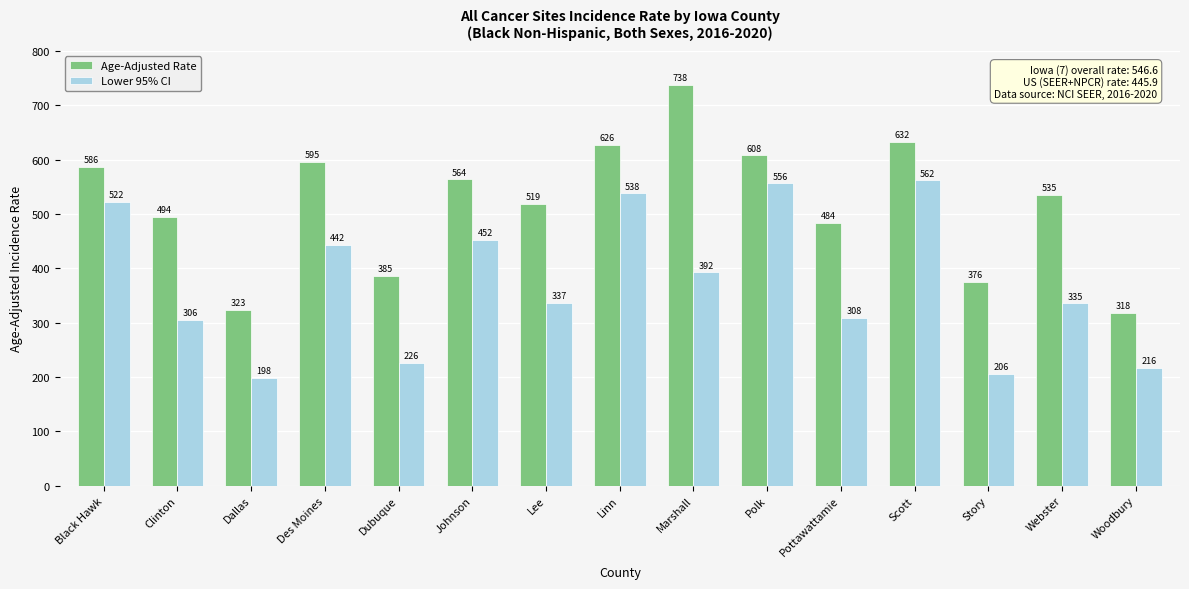

What is the smallest value displayed?

198.3